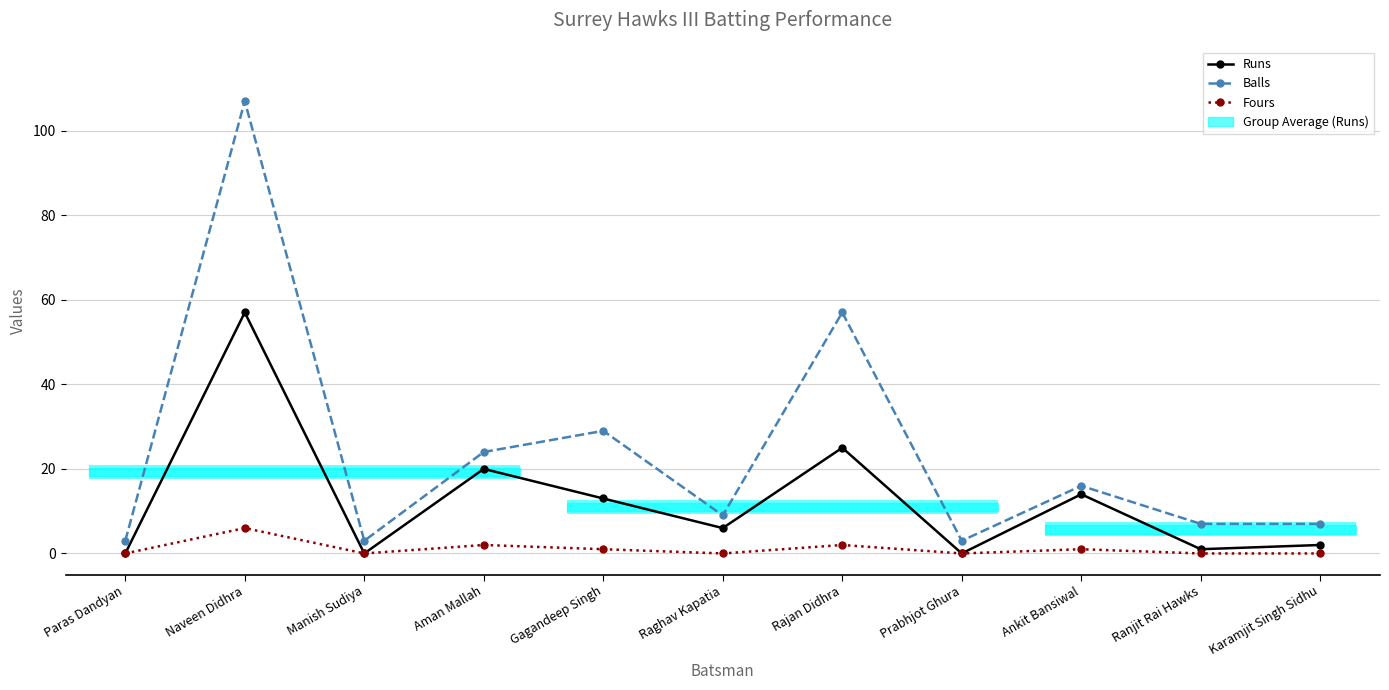

What is the sum of all Fours values?

12